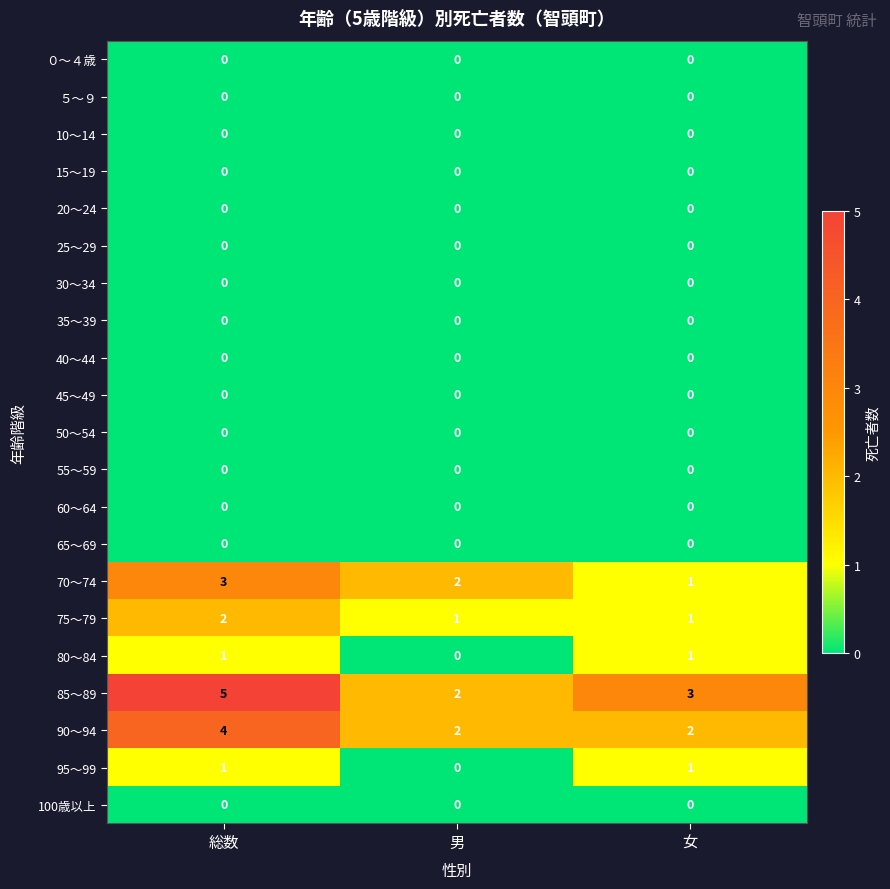

At which label is 70～74 closest to 2?

男